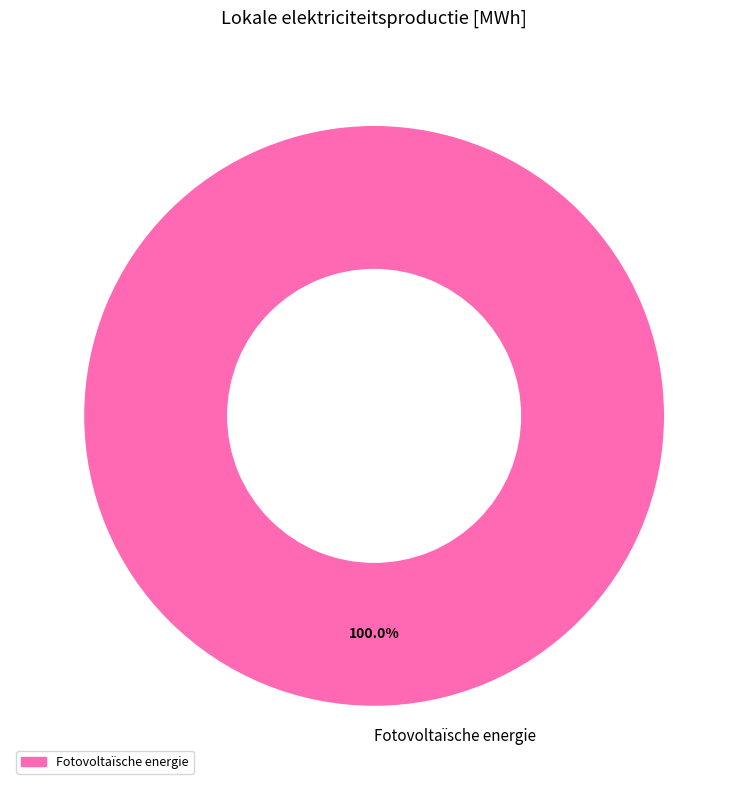

Rank the categories by value from highest to lowest.

Fotovoltaïsche energie